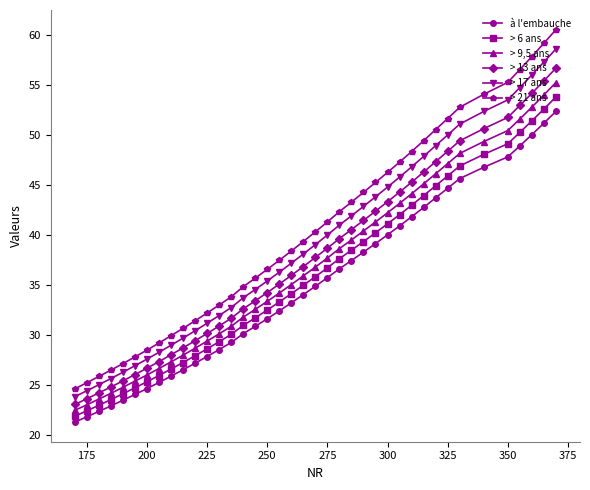

Rank the series by their average value, from highest to lowest.

> 21 ans, > 17 ans, > 13 ans, > 9,5 ans, > 6 ans, à l'embauche